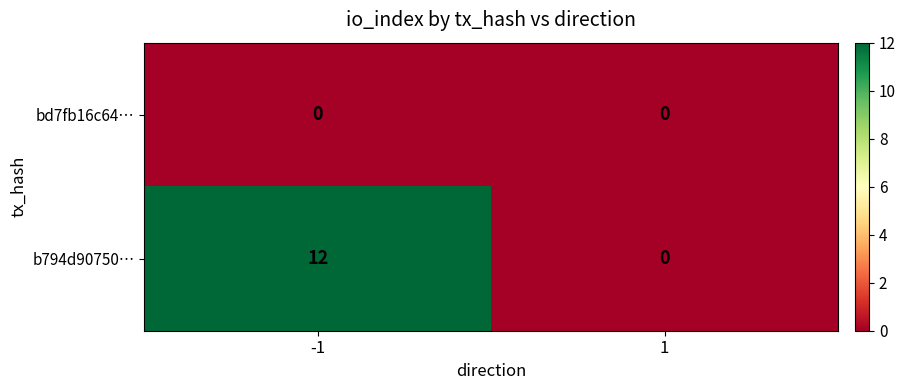

Count the number of data series in this chart.

2